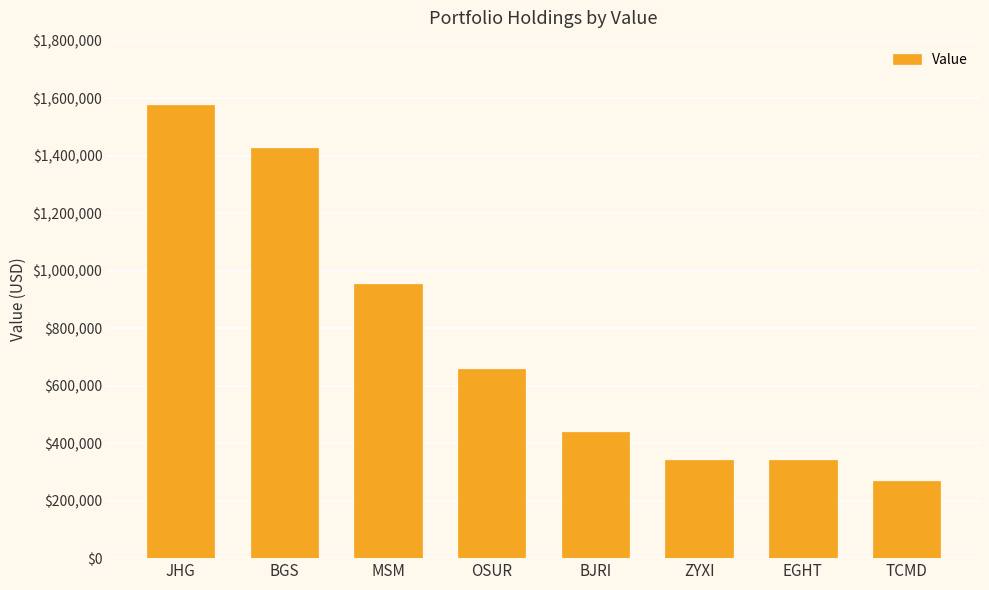

What is the label of the 3rd bar from the left?

MSM